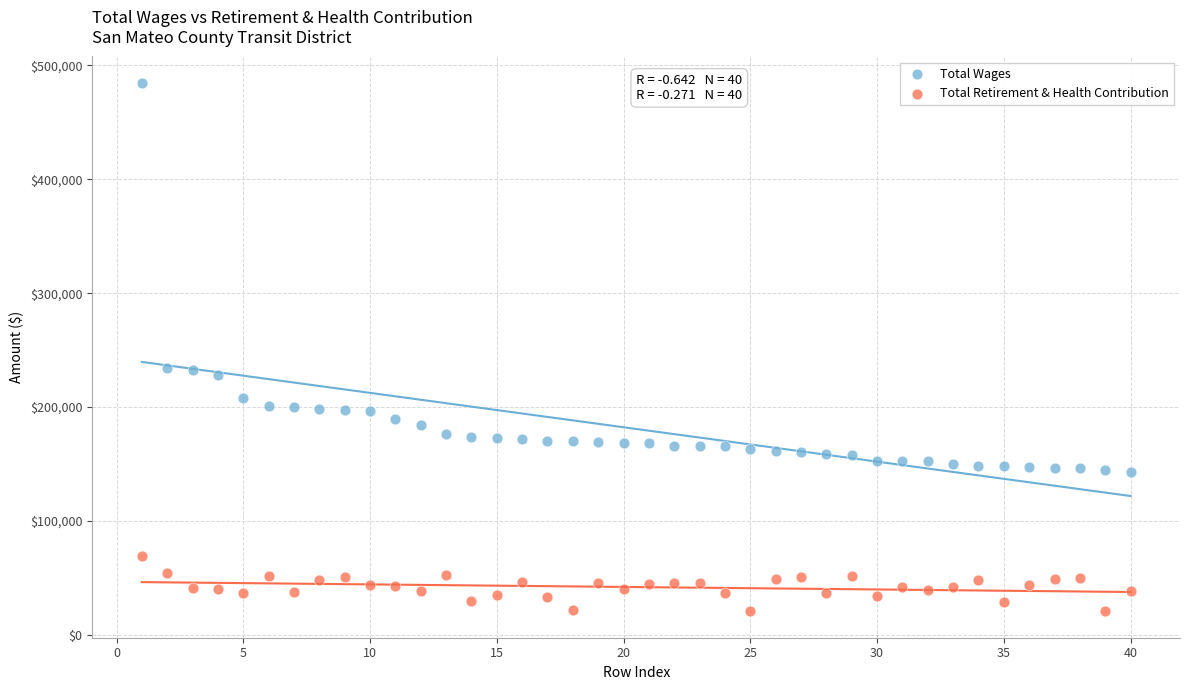

Which series has the largest Y range (max minus min)?

Total Wages